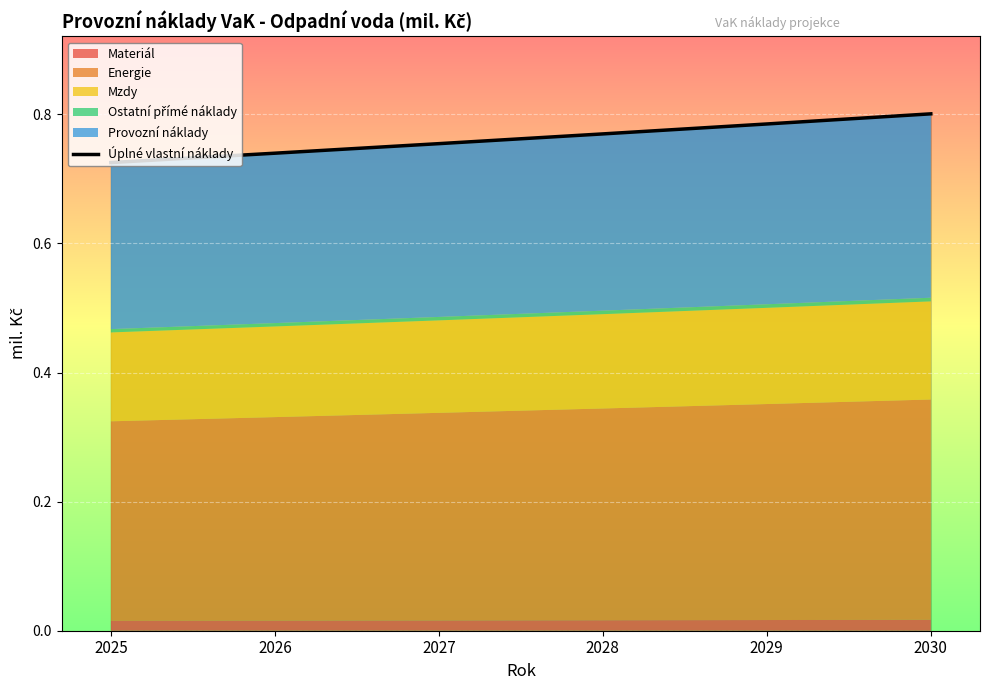

List the labels in order of value, largest first.

2030, 2029, 2028, 2027, 2026, 2025